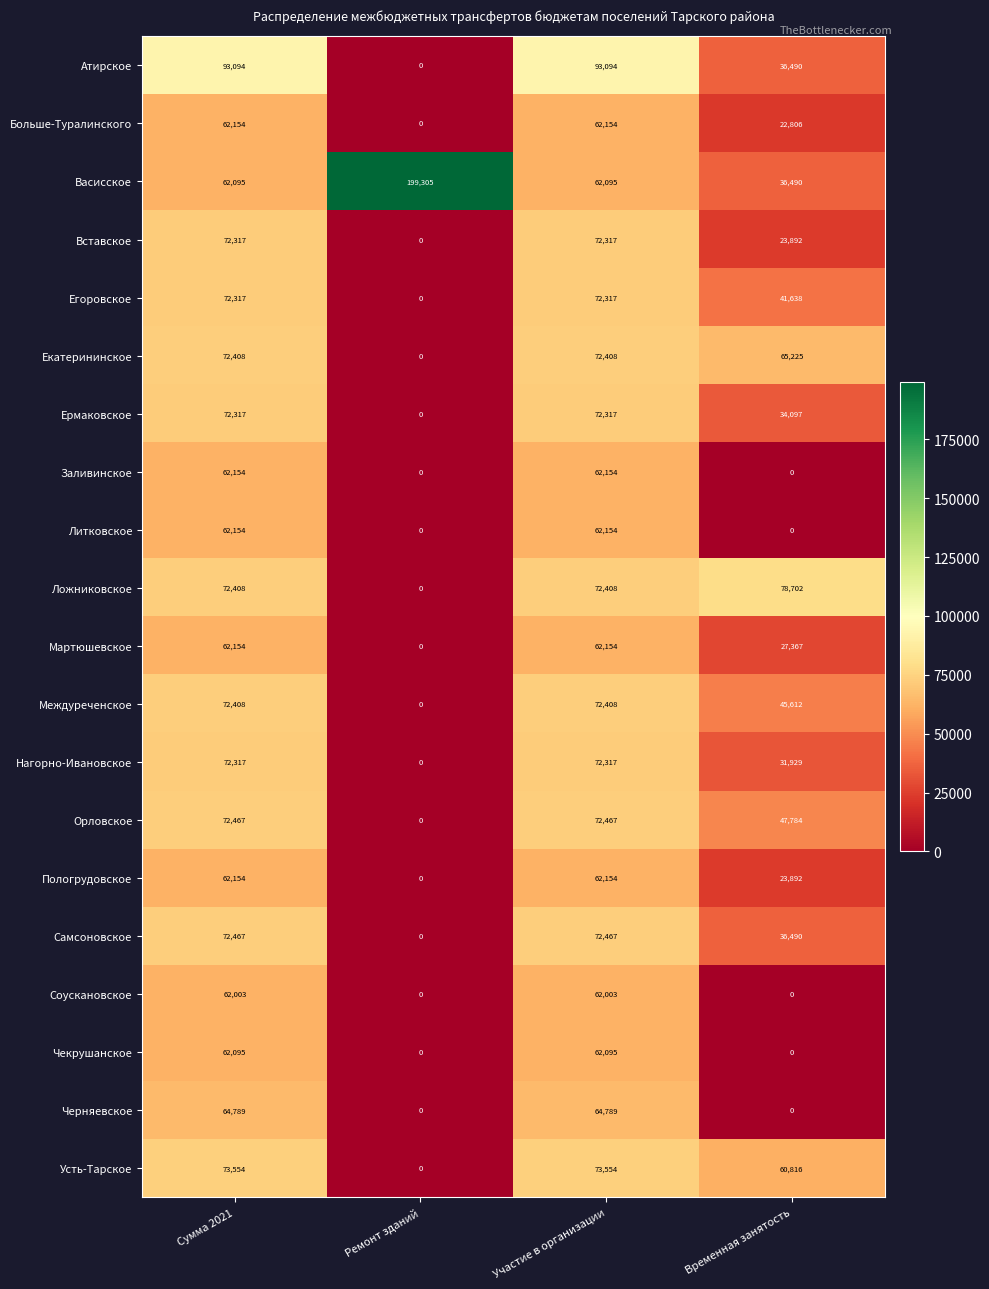

What is the sum of the Междуреченское values at Сумма 2021 and Участие в организации?

144816